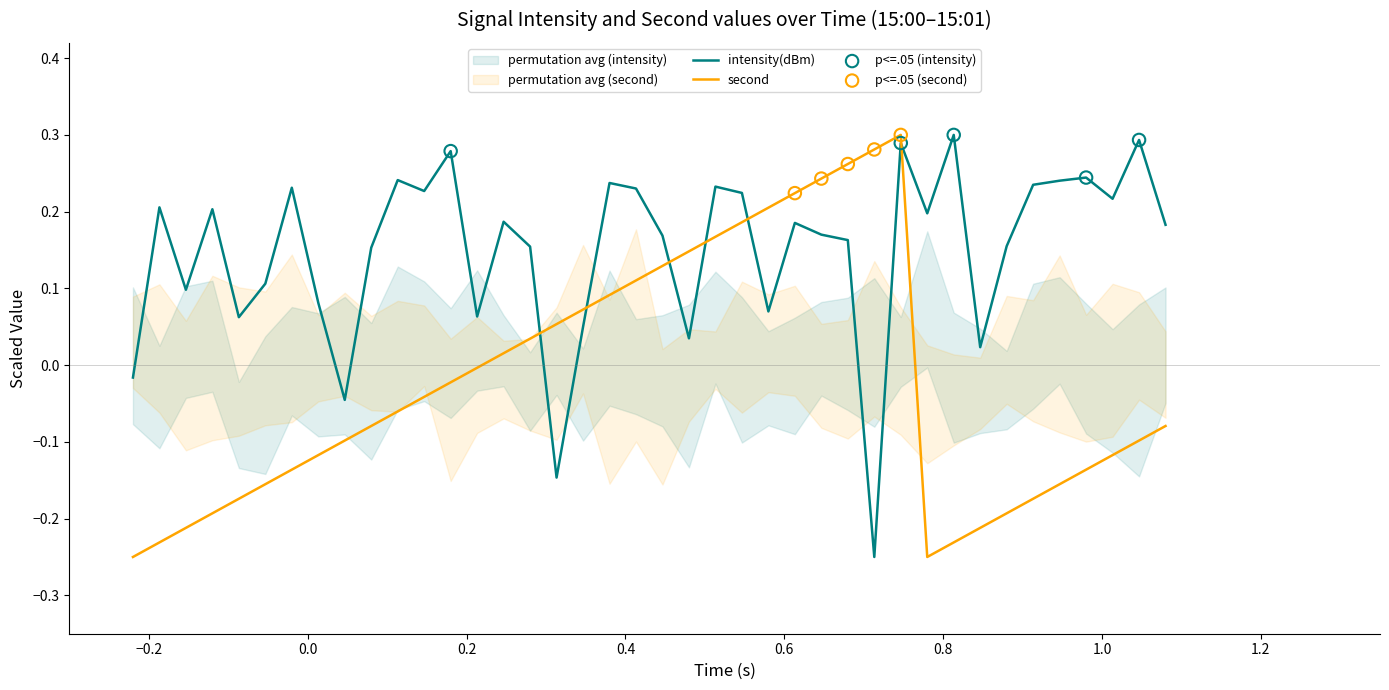

Which series has the largest Y range (max minus min)?

intensity(dBm)